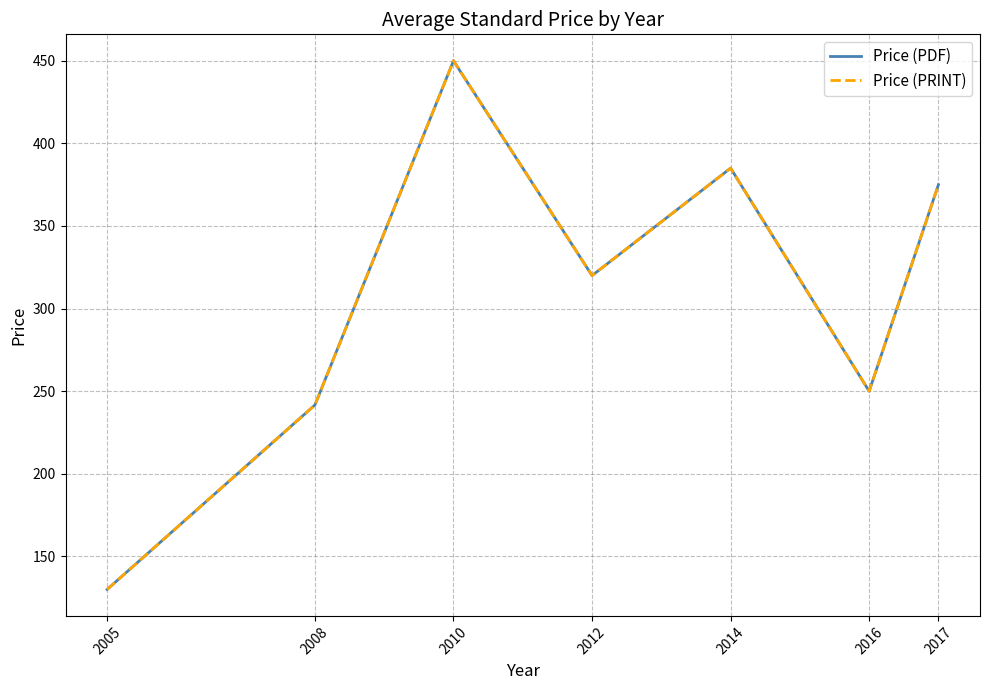

Where does the Price (PDF) series first go above 320?

2010